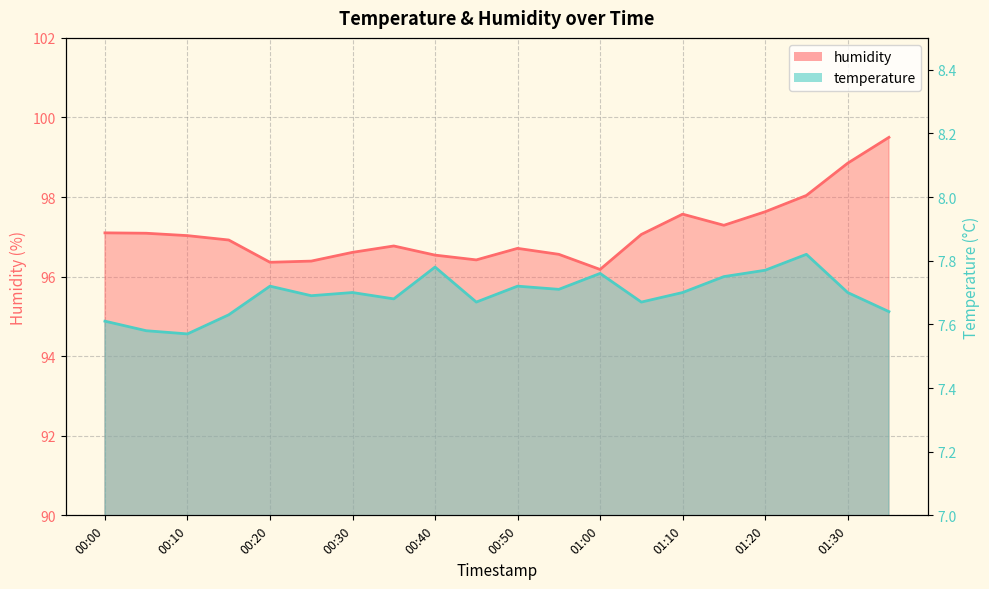

The value of humidity at 00:40 is 96.5. True or false?

True